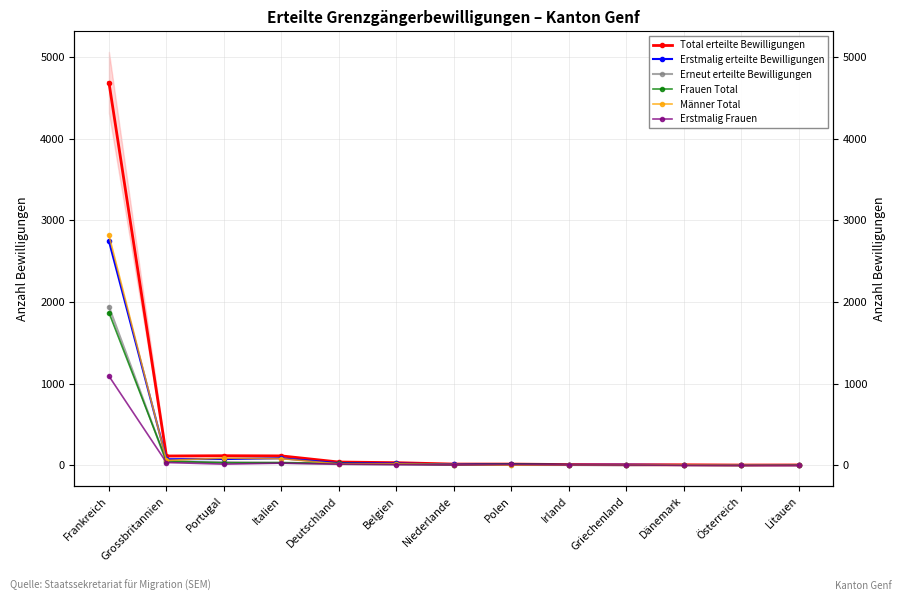

How many interior local peaks does the Erneut erteilte Bewilligungen series have?

1